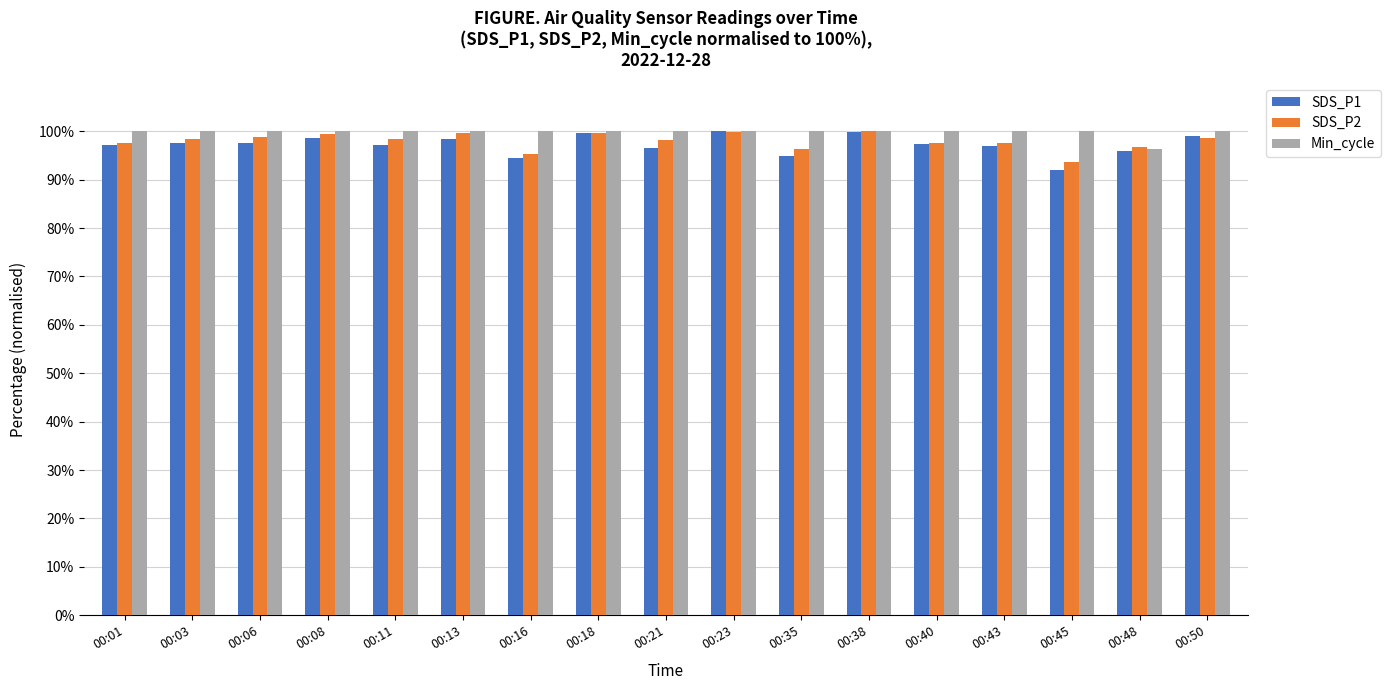

Does the chart contain any negative values?

No